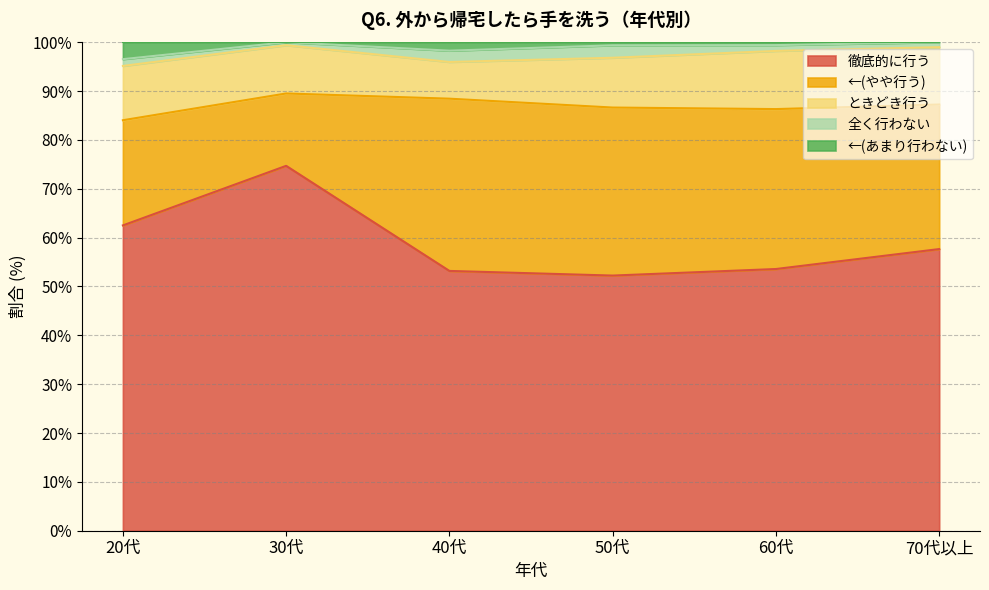

What is the difference between the ←(あまり行わない) values at 20代 and 50代?

2.8